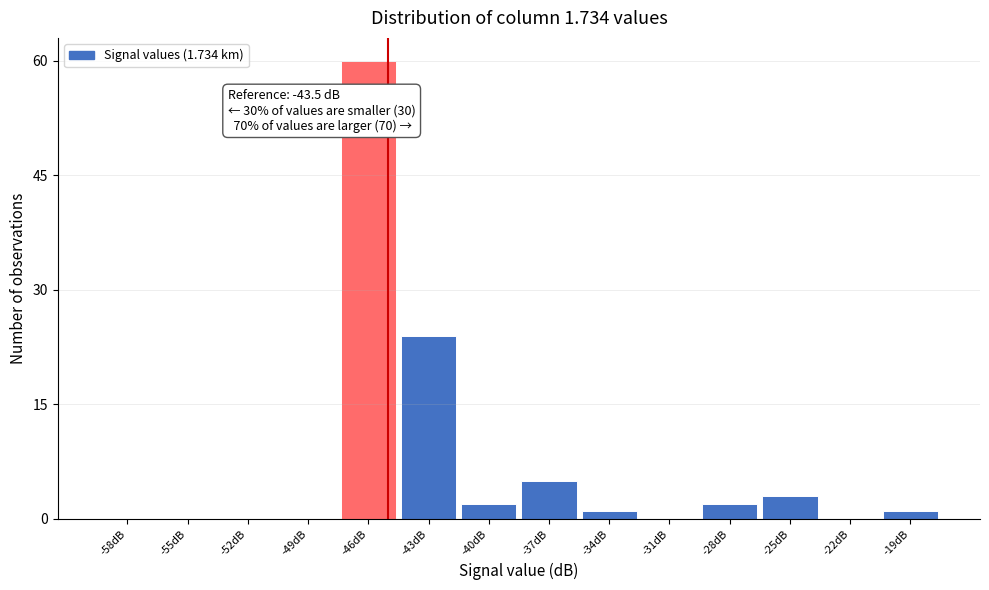

Reading left to right, extract all data points from this chart.

-58dB=0	-55dB=0	-52dB=0	-49dB=0	-46dB=60	-43dB=24	-40dB=2	-37dB=5	-34dB=1	-31dB=0	-28dB=2	-25dB=3	-22dB=0	-19dB=1